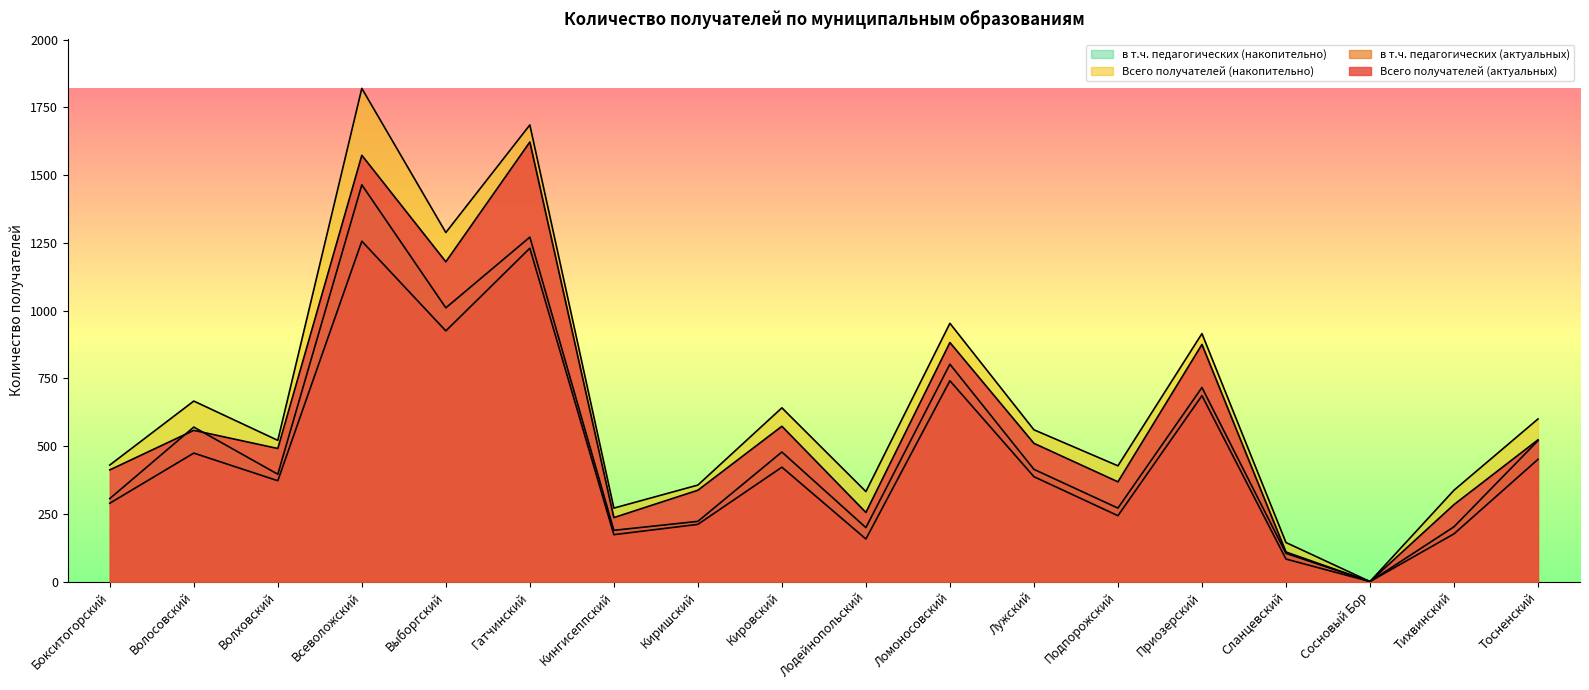

What is the label of the 3rd point from the right?

Сосновый Бор